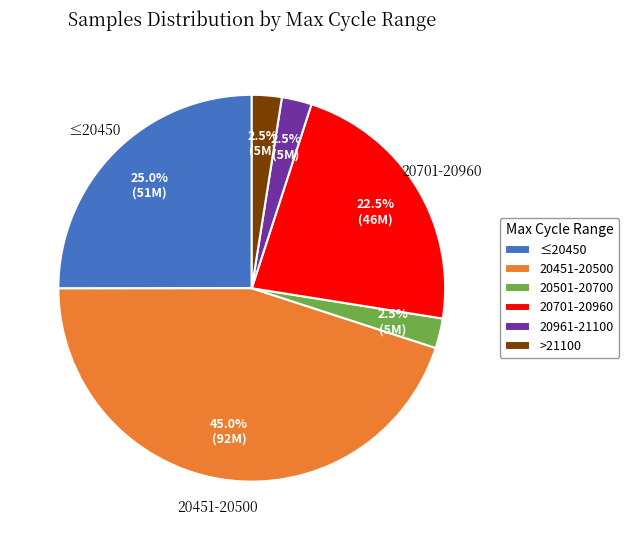

Combined, what portion of the pie is 20701-20960 and >21100?

25.0%